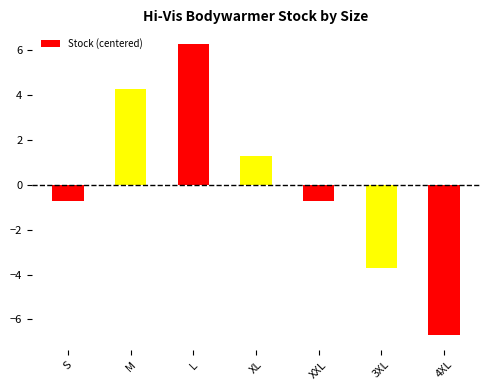

Reading left to right, transcribe all the data shown in this chart.

S=-0.7	M=4.3	L=6.3	XL=1.3	XXL=-0.7	3XL=-3.7	4XL=-6.7